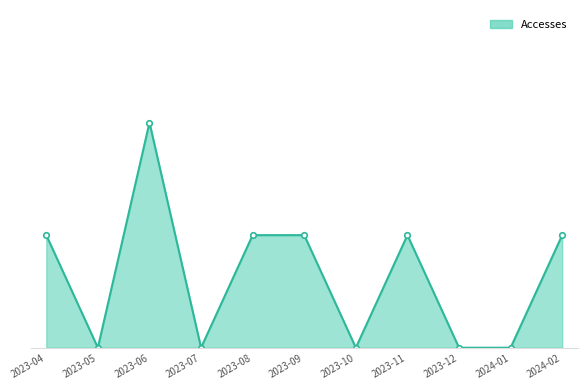

Is this an area chart (filled region under the line)?

Yes